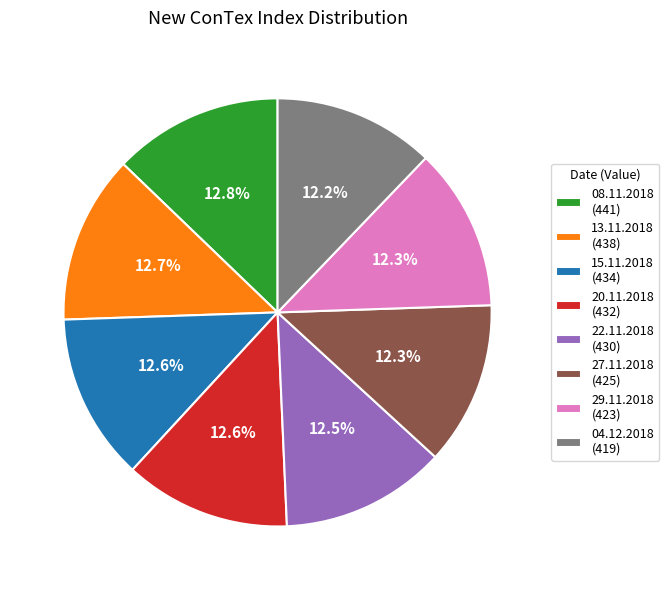

Is there any slice that represents more than half of the pie?

No